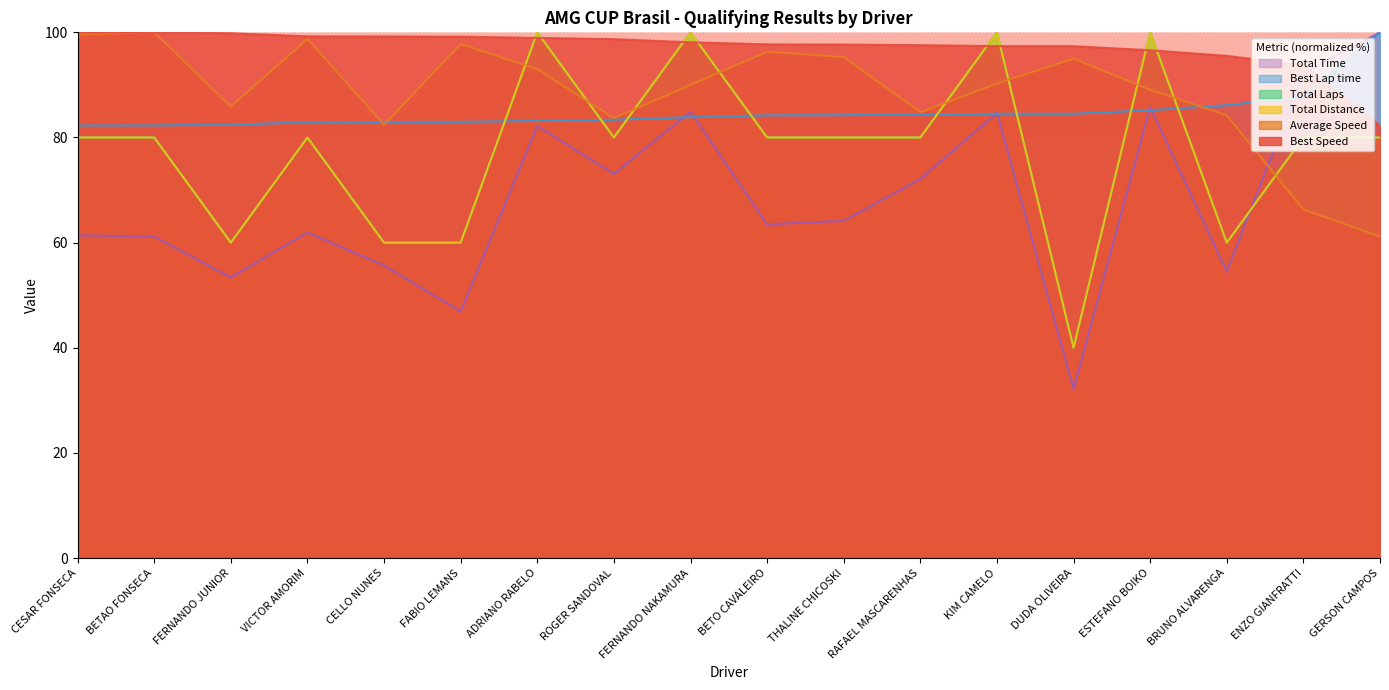

What is the value of the Best Lap time point at the 17th from the left?

87.8